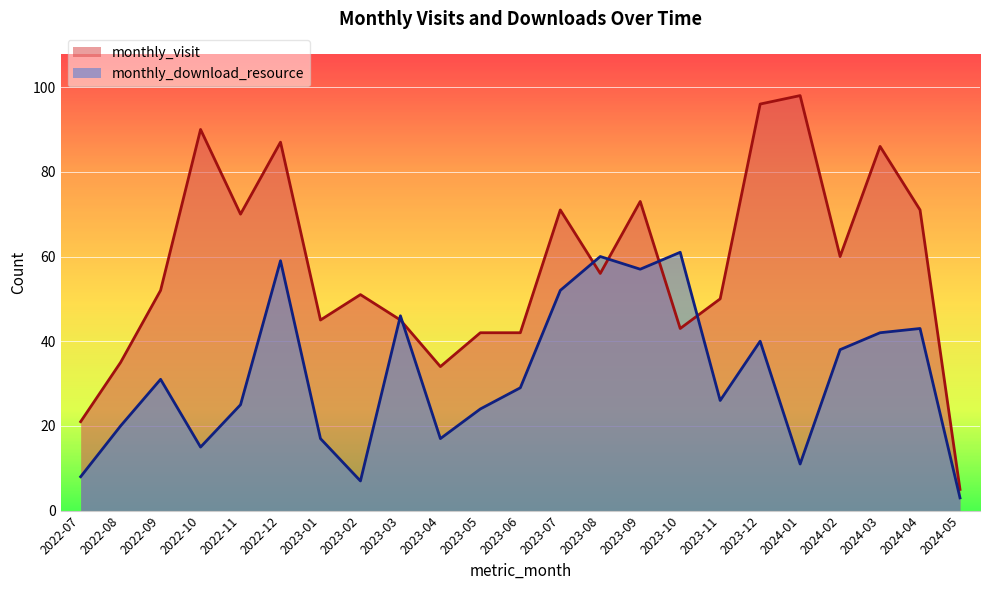

At 2023-08, list the series in order from largest to smallest.

monthly_download_resource, monthly_visit